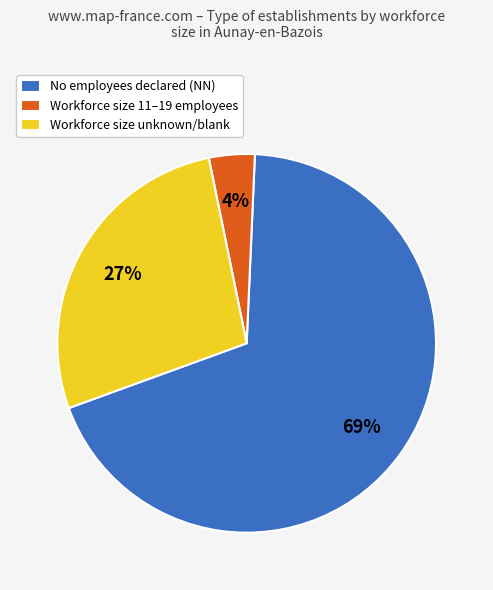

Between Workforce size unknown/blank and Workforce size 11–19 employees, which is larger?

Workforce size unknown/blank